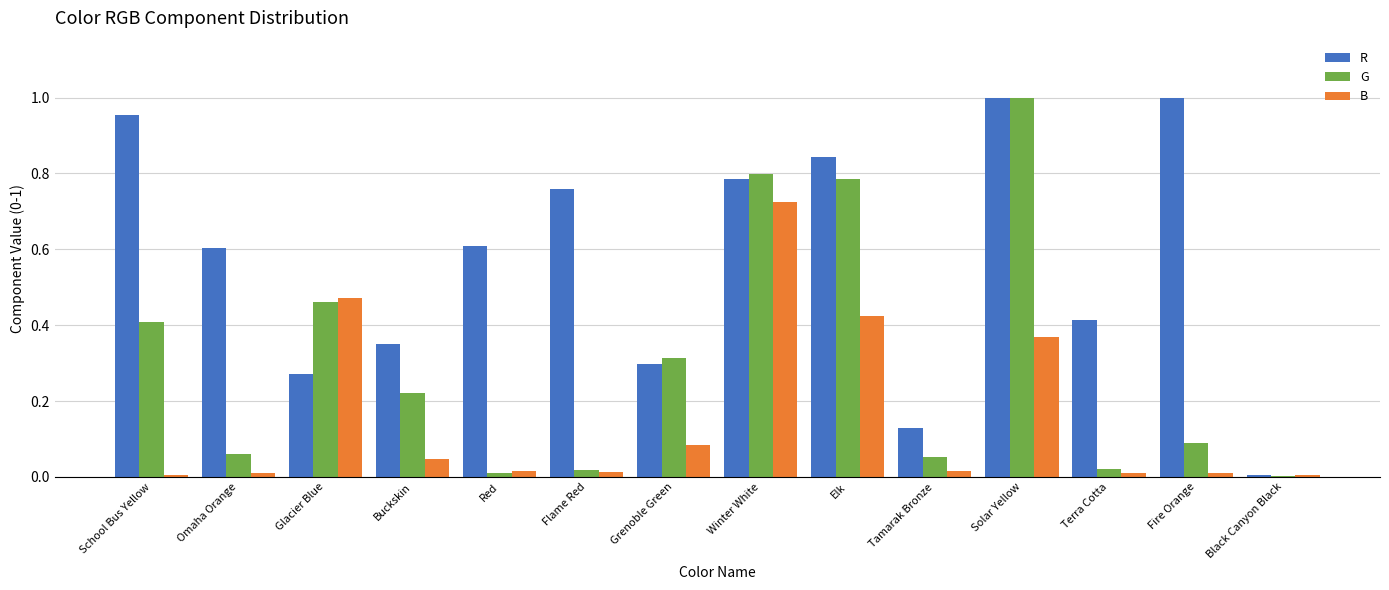

The B series shows 0.1 at Grenoble Green. True or false?

True